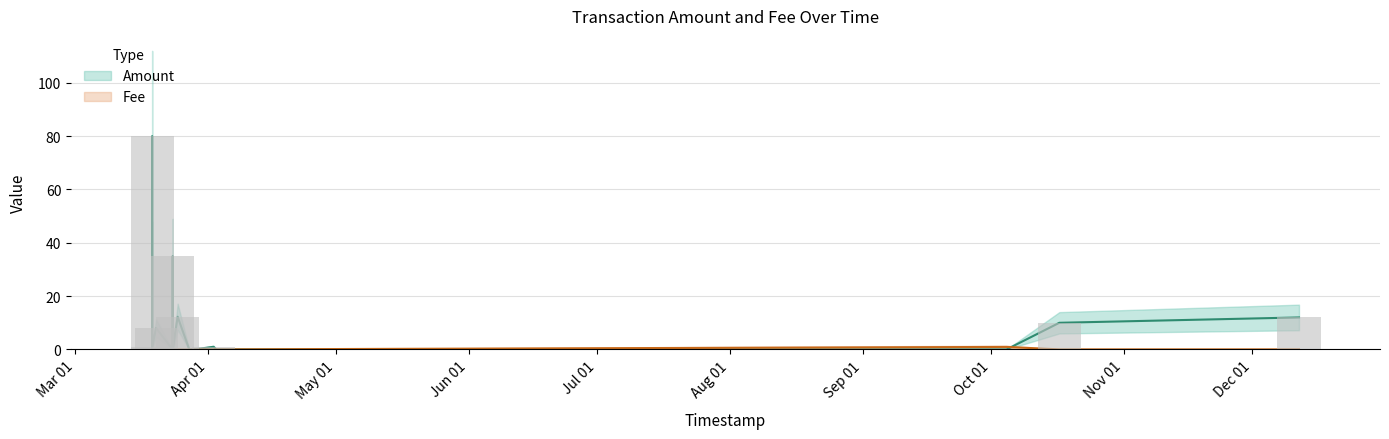

How many data points does each series have?

16